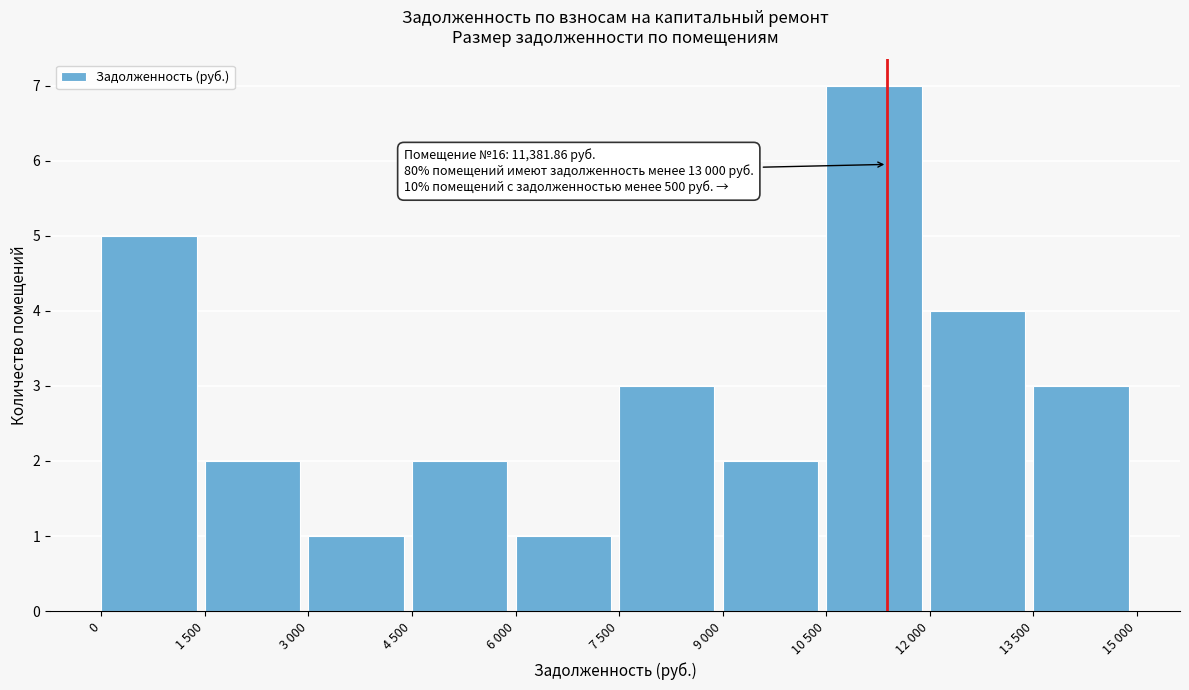

Reading left to right, what are all the values shown in this chart?

0=5	1 500=2	3 000=1	4 500=2	6 000=1	7 500=3	9 000=2	10 500=7	12 000=4	13 500=3